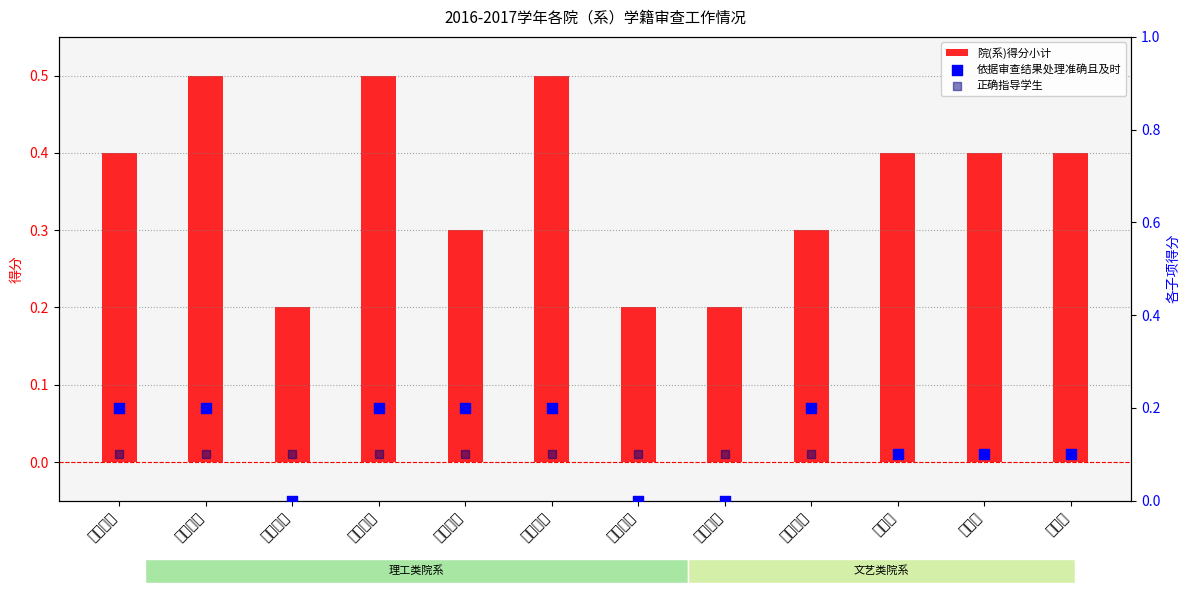

At how many categories does at least one series exceed 0?

12